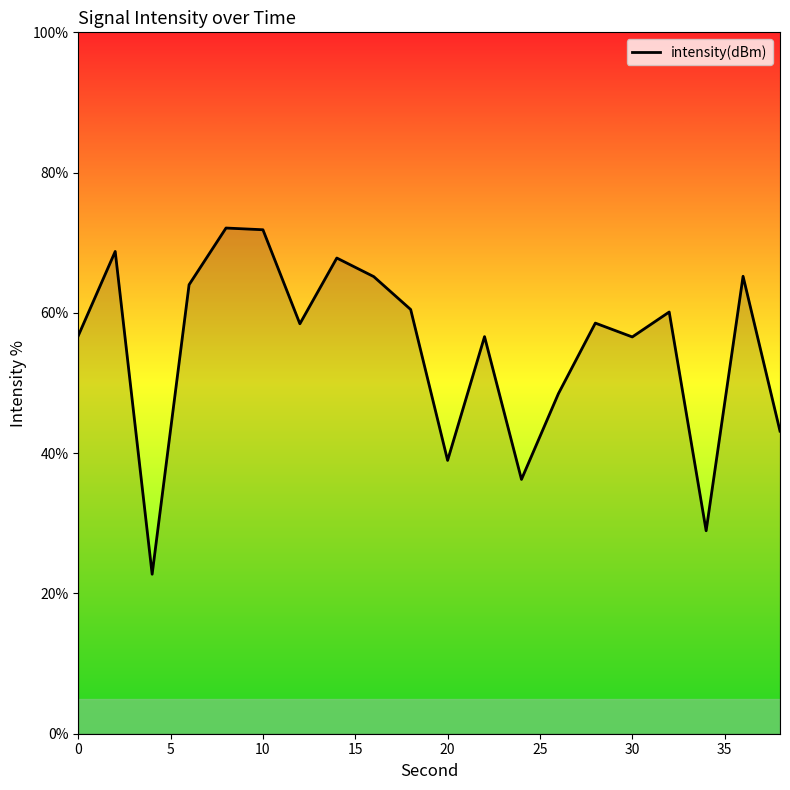

How many interior local valleys (lower than both neighbors) does the data have?

6